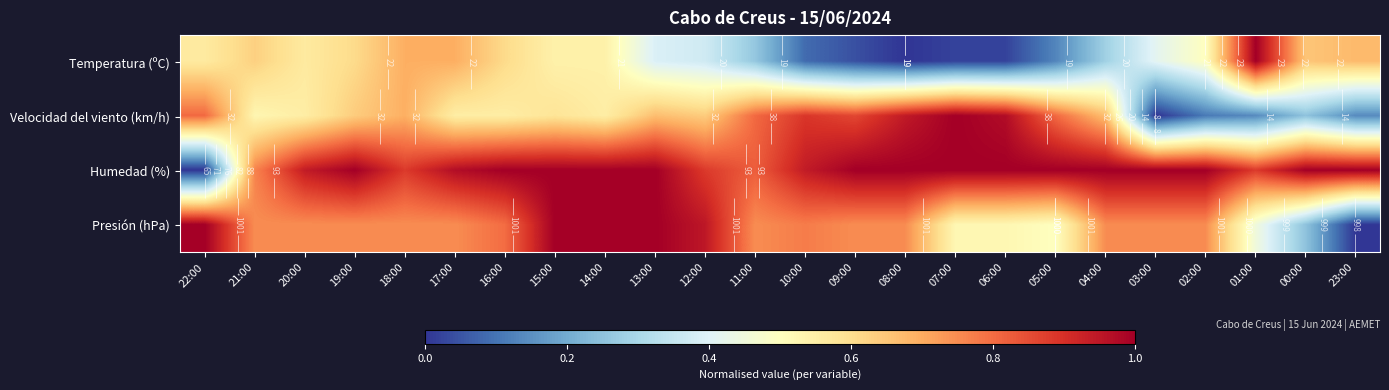

At how many categories does at least one series exceed 0?

24